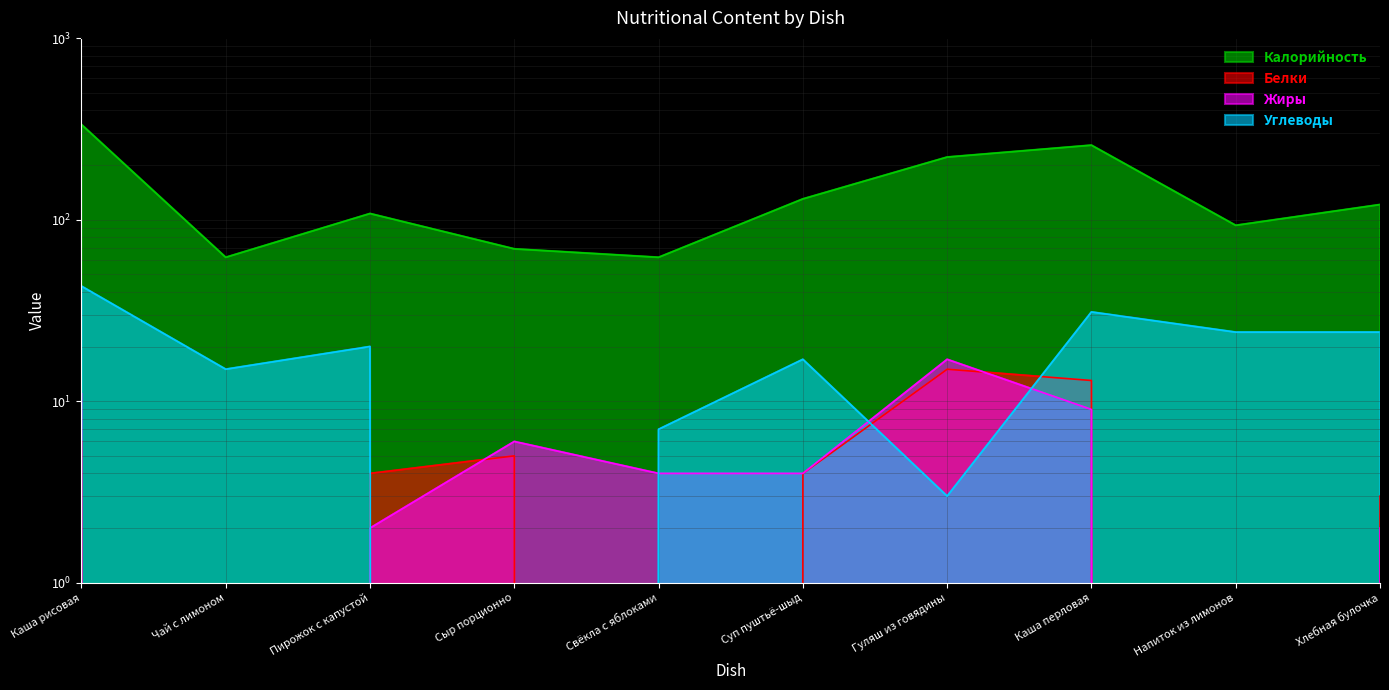

True or false: Белки and Калорийность intersect in this chart.

False